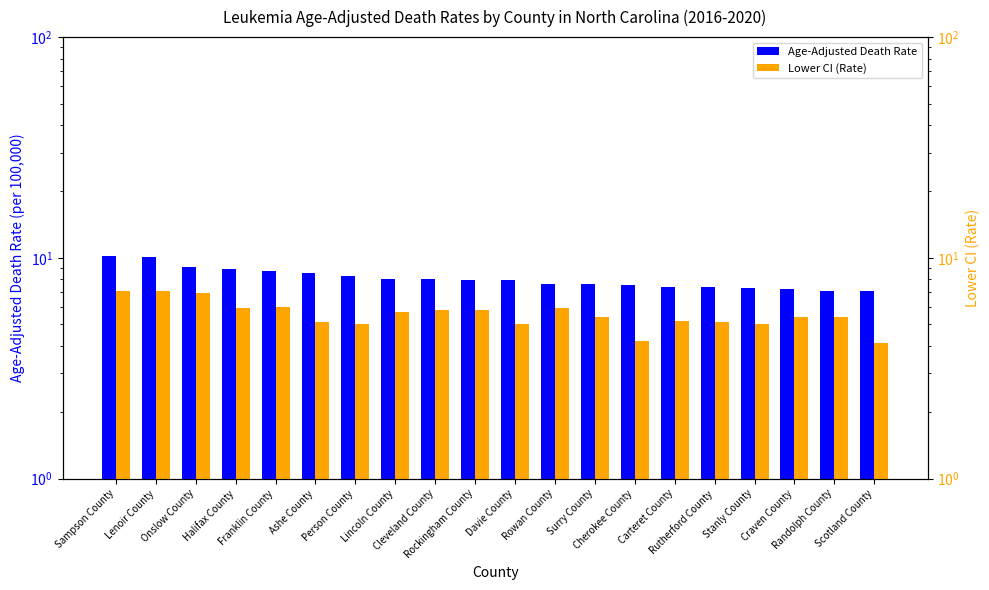

How many bars are there in each group?

2